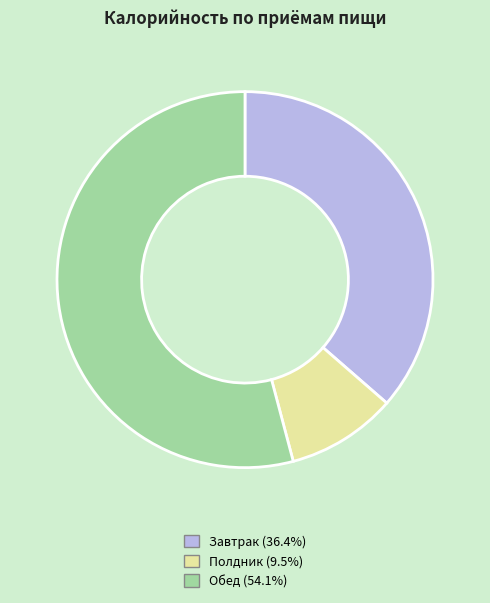

How many segments does this pie chart have?

3